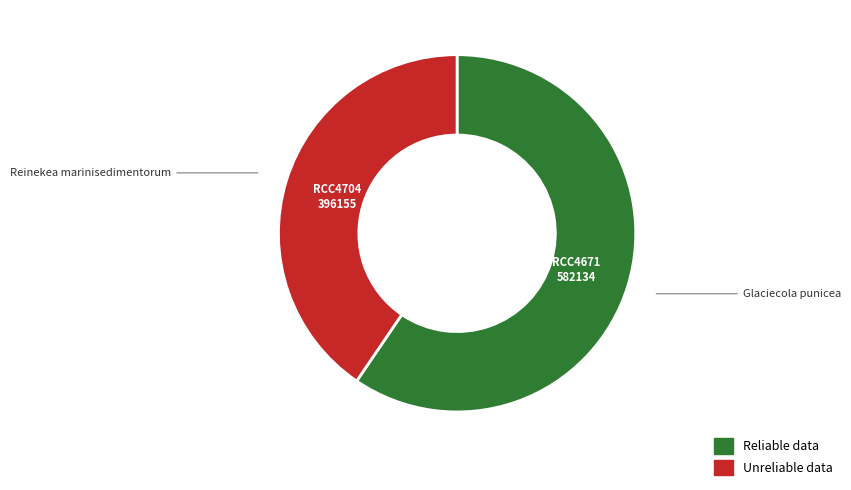

Is there a majority slice in this chart?

Yes